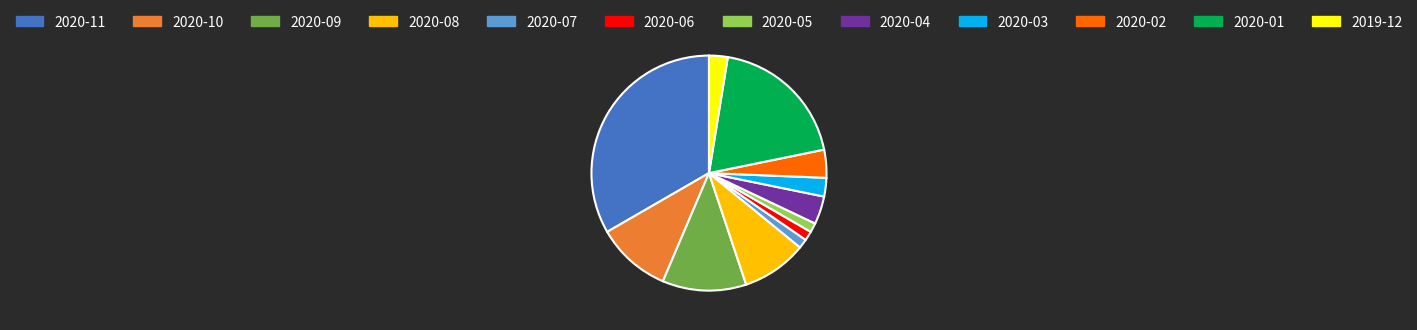

Does any single category account for the majority?

No